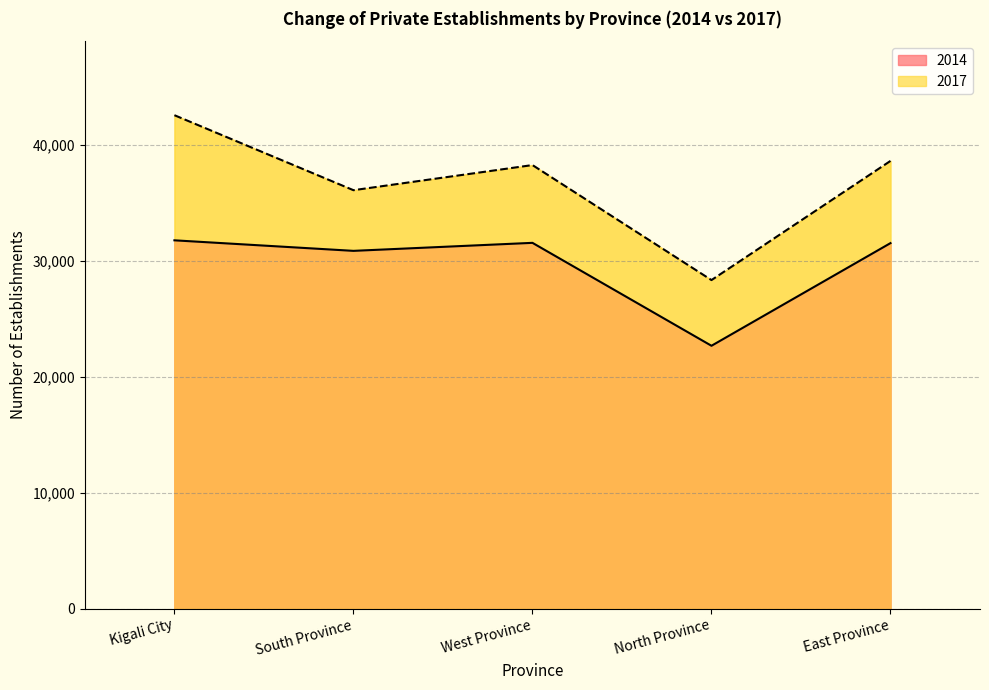

What is the sum of the 2014 values at East Province and West Province?

63077